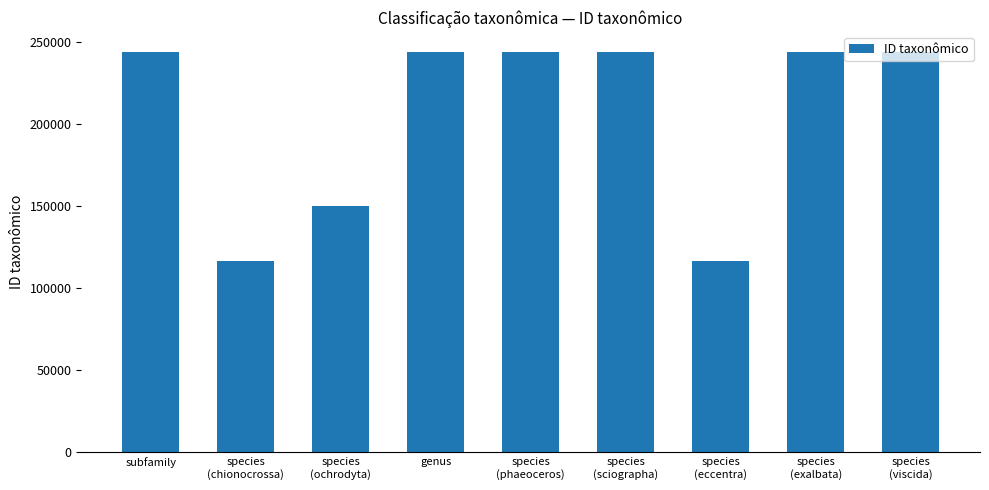

Between species
(viscida) and species
(eccentra), which is larger?

species
(viscida)